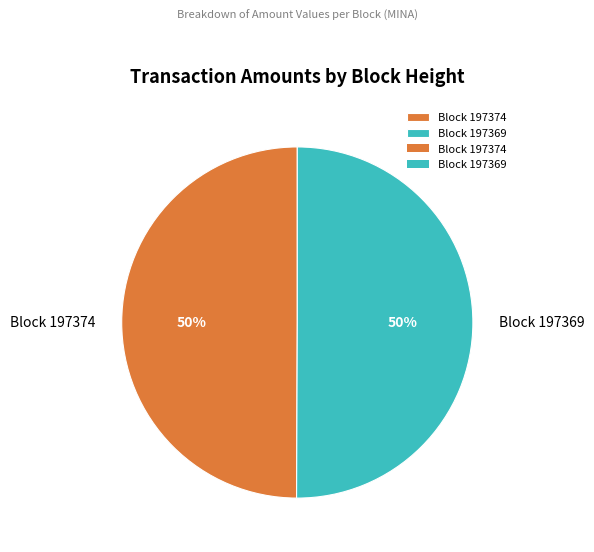

To the nearest percent, what is the average slice percentage?

50%